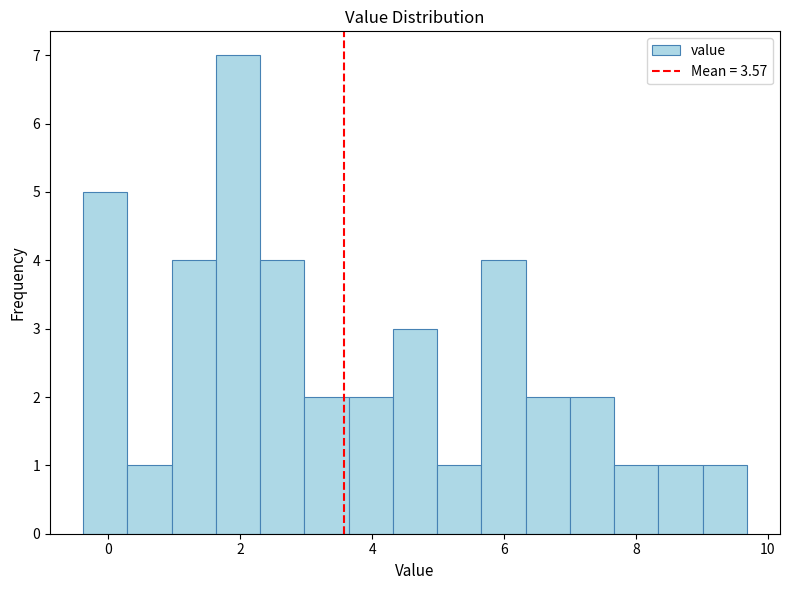

Around what value on the x-axis is the tallest bar? Give the approximate position of its centre, as read against the axis.

2.0